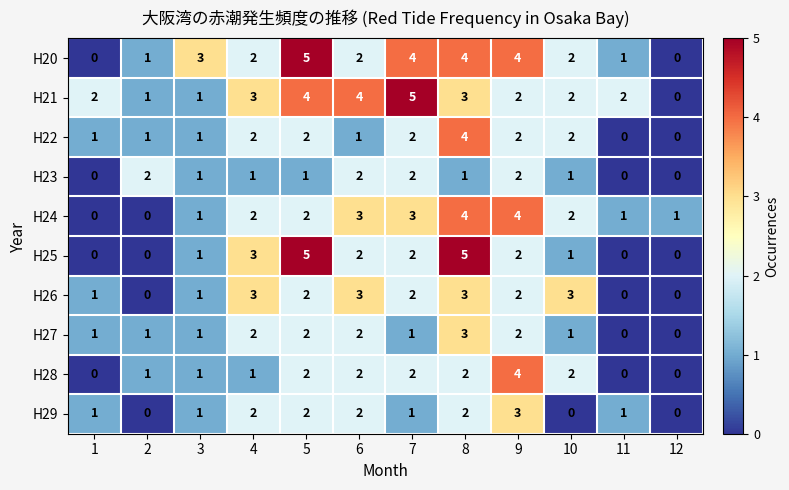

How many categories are shown in the chart?

12